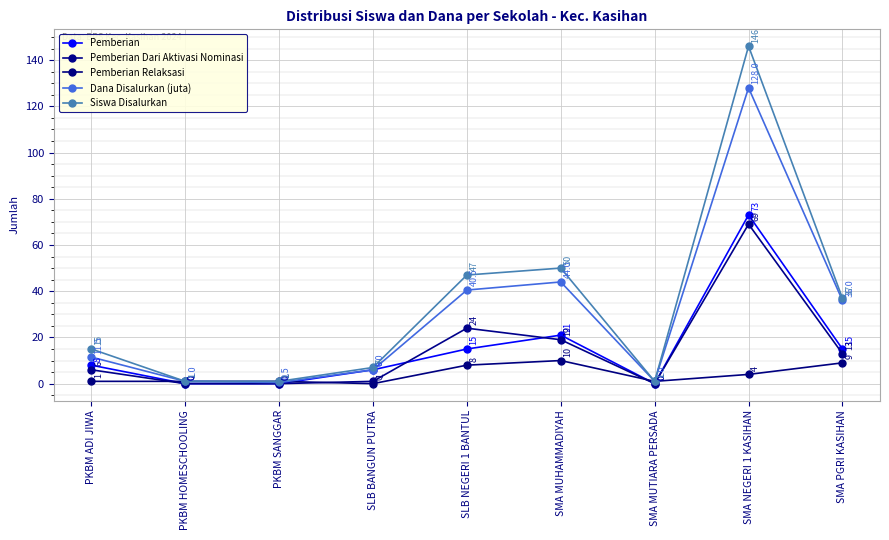

Where does the Pemberian series first go above 8?

SLB NEGERI 1 BANTUL